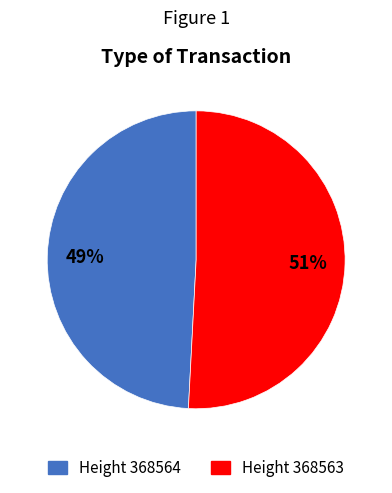

What is the largest slice in the pie chart?

Height 368563